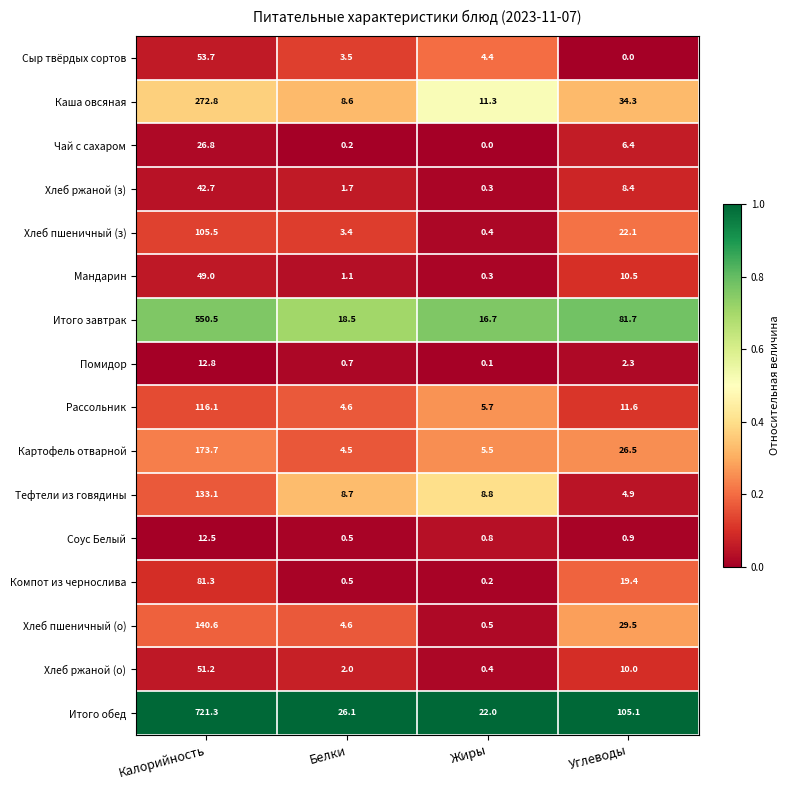

What is the spread (max minus min) of values at Жиры?

22.0